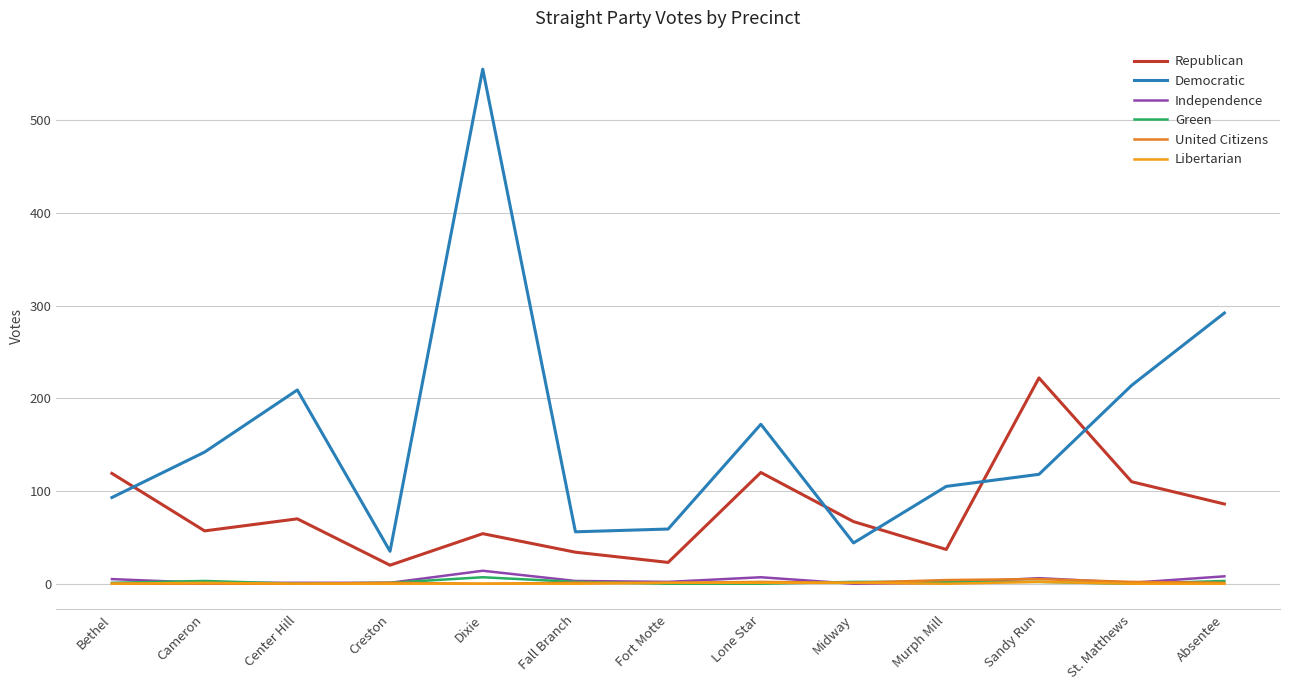

How many series are shown in this chart?

6